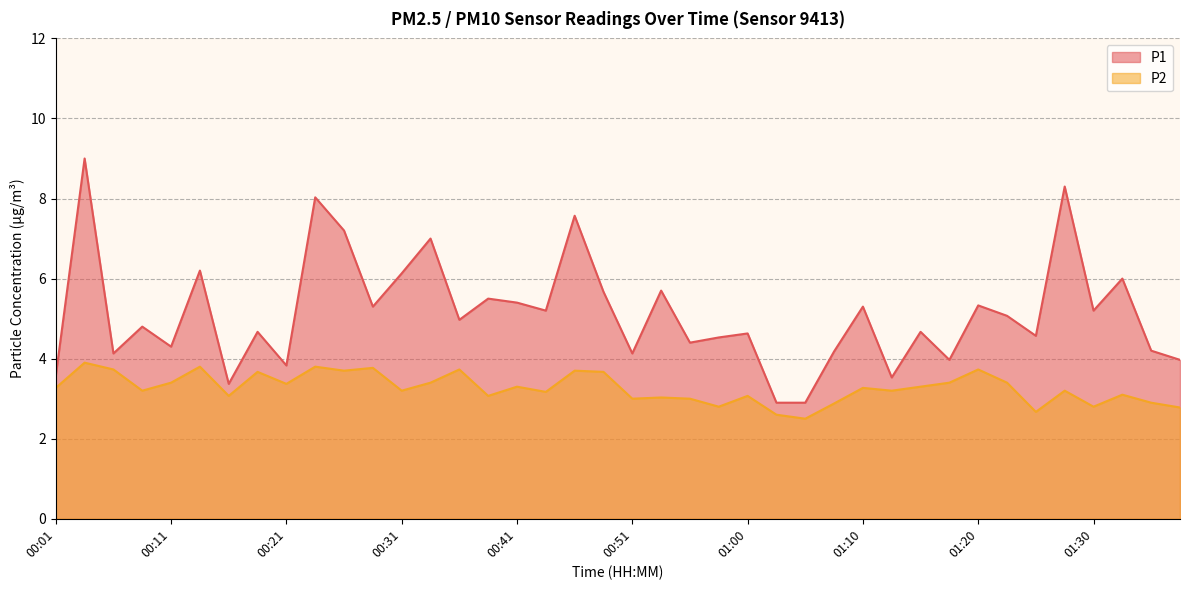

At which category does P1 reach its first local valley?

00:06